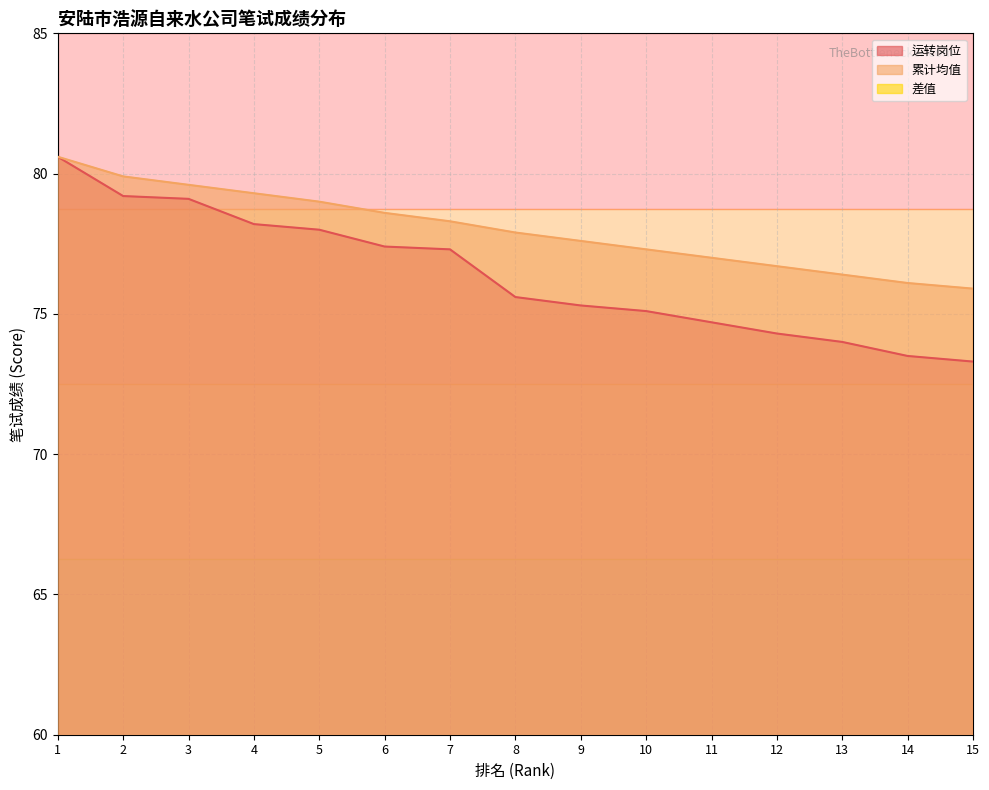

How many data points in 运转岗位 are less than 75?

5